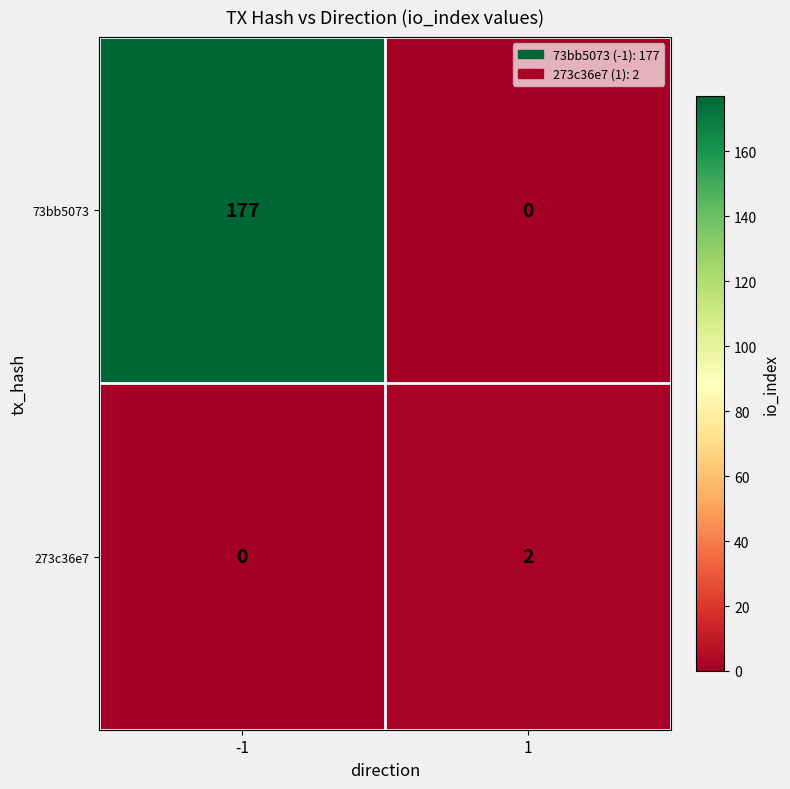

What is the total value across all series at -1?

177